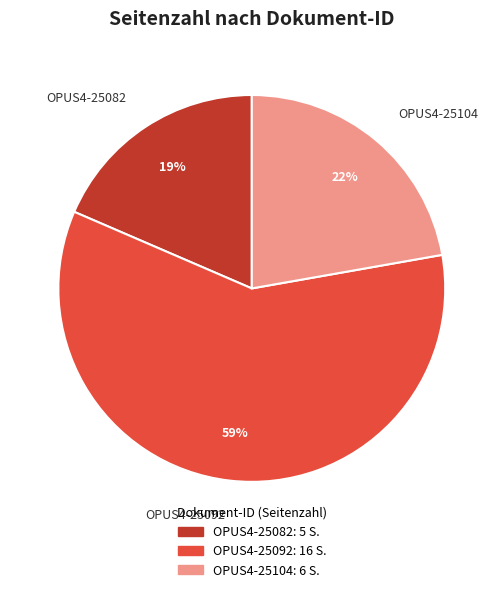

What percentage is the OPUS4-25092 slice, to the nearest percent?

59%